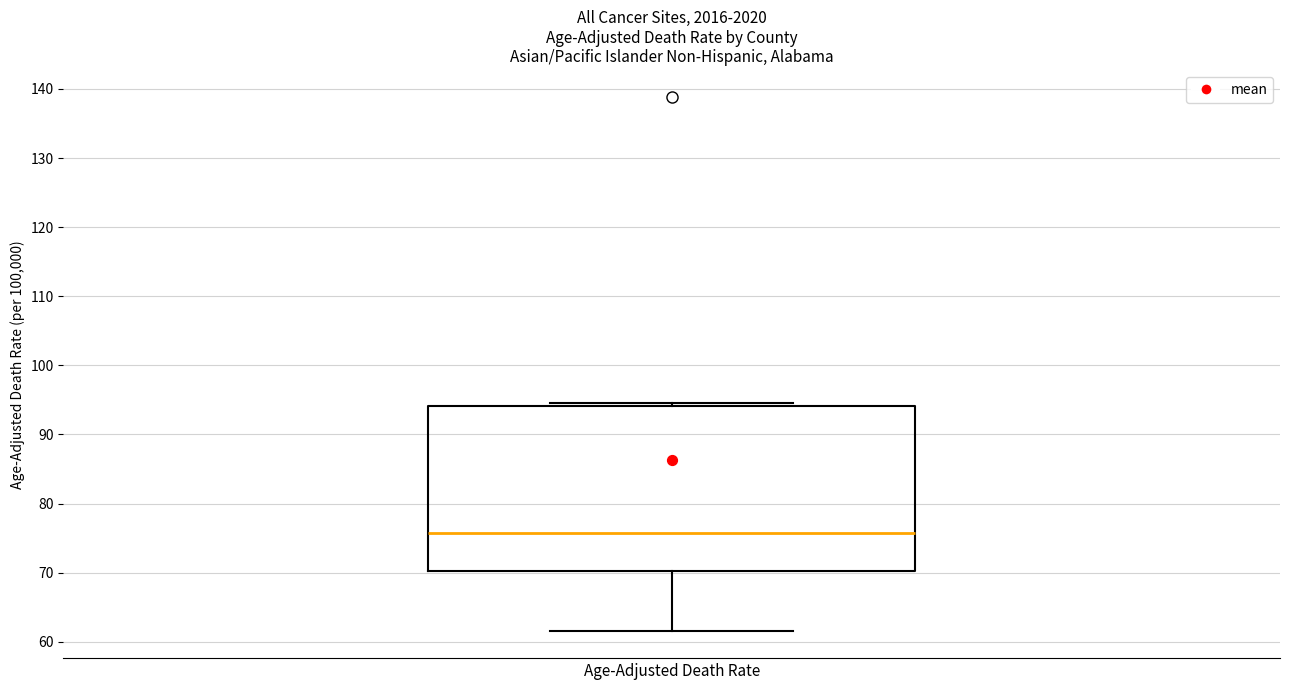

Transcribe this box plot: give where the median line is, the range the box spans, and where the two whiskers end, as read against the y-axis. The values are not printed on the chart, so give them approximately, as read against the axis.

median 76, box 70 to 94, whiskers 62 to 95